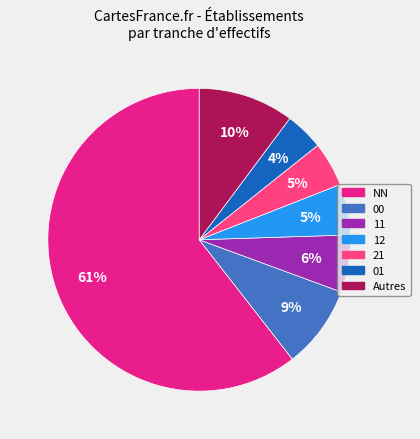

To the nearest percent, what is the average slice percentage?

14%